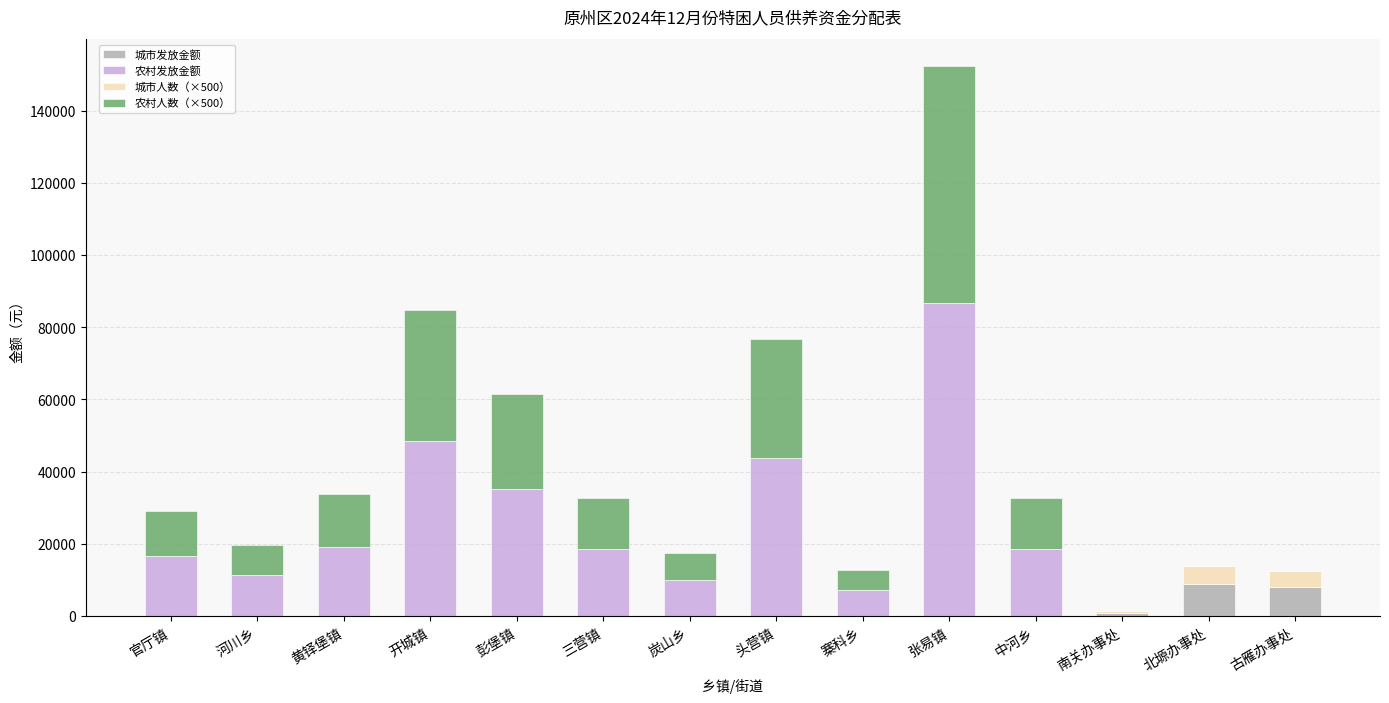

What is the maximum value for 城市发放金额?

8970